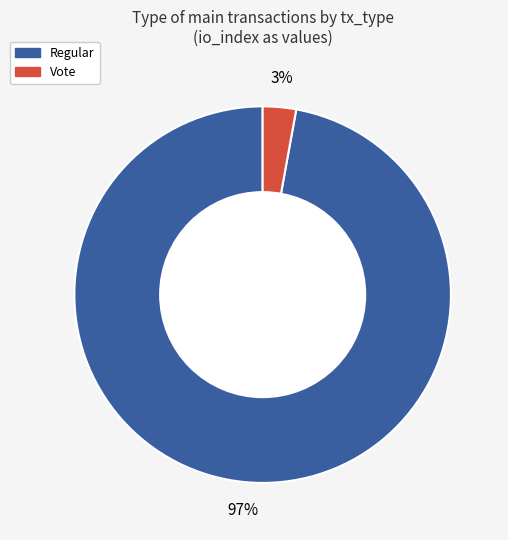

How many segments does this pie chart have?

2